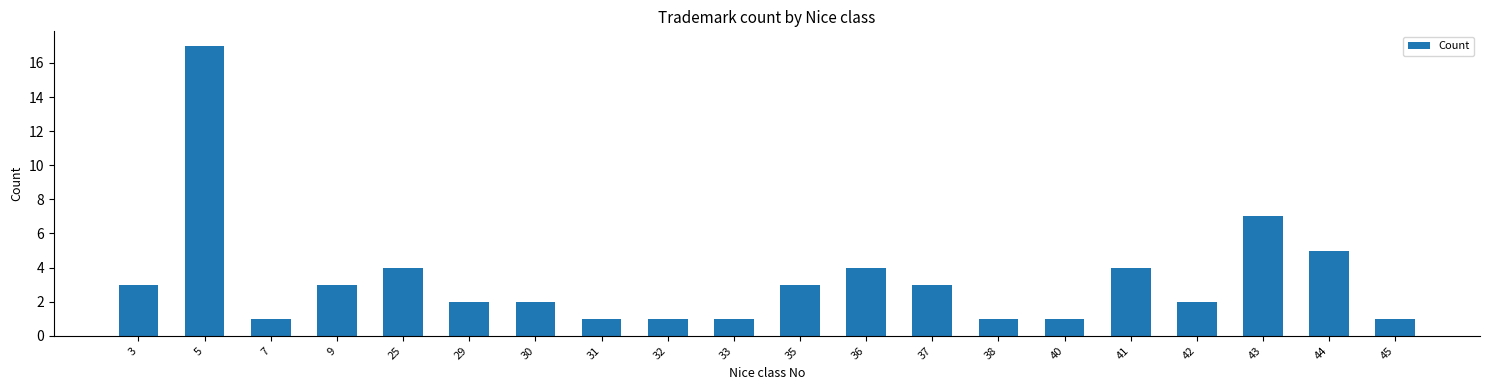

What is the ratio of the value at 35 to the value at 44?

0.6